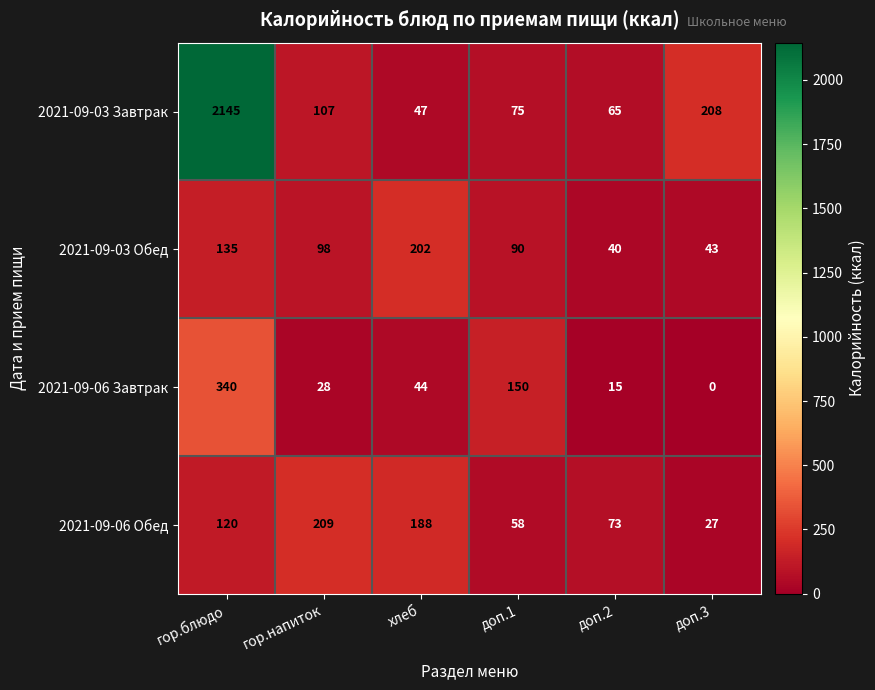

How many series are shown in this chart?

4